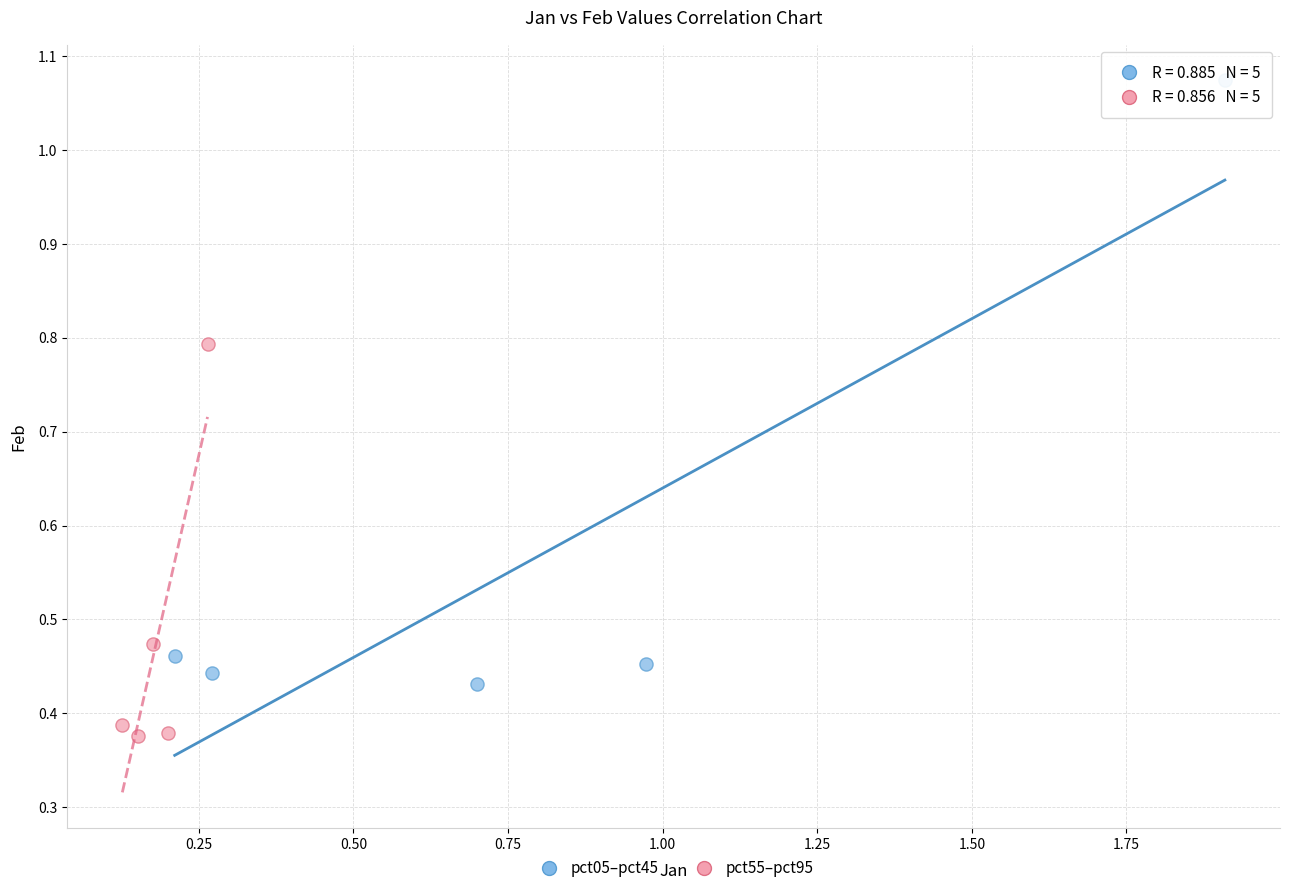

Which series has the widest spread of Y values?

pct05–pct45